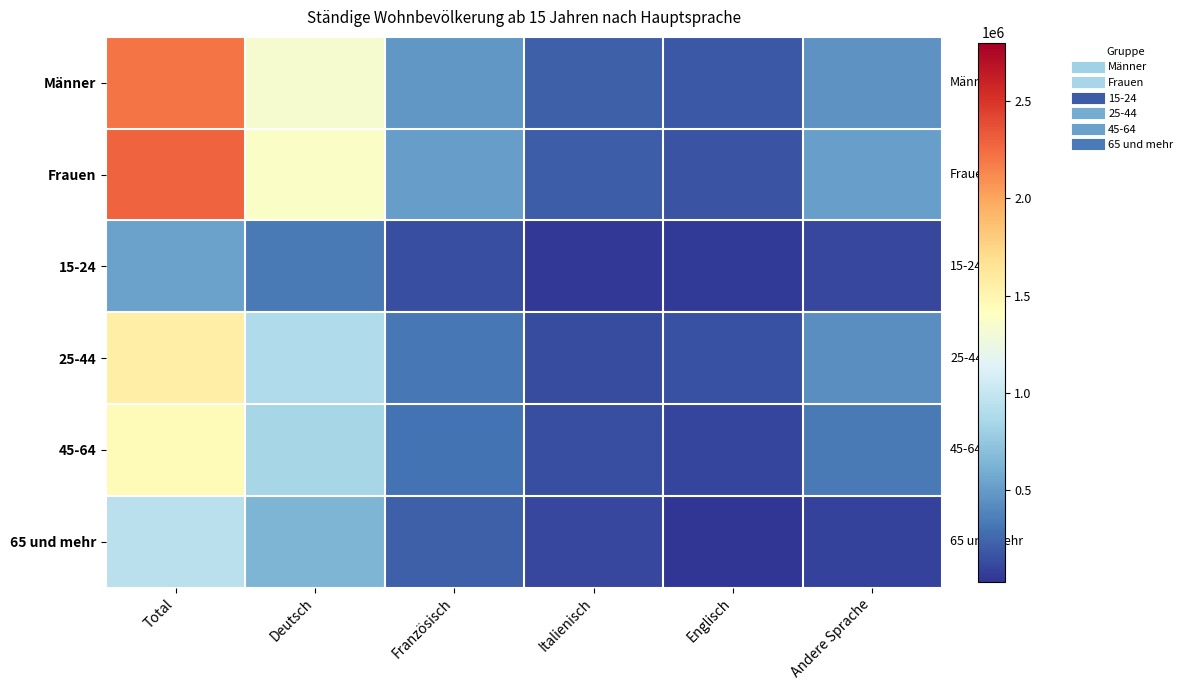

Which series has the largest total across all categories?

Frauen